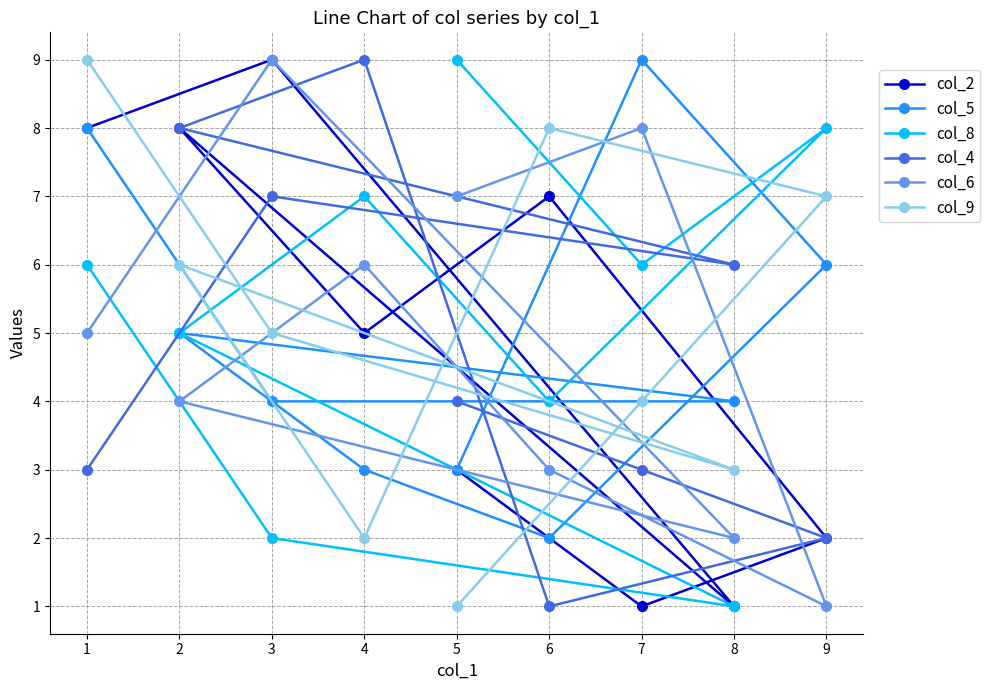

What is the sum of all col_9 values?

45